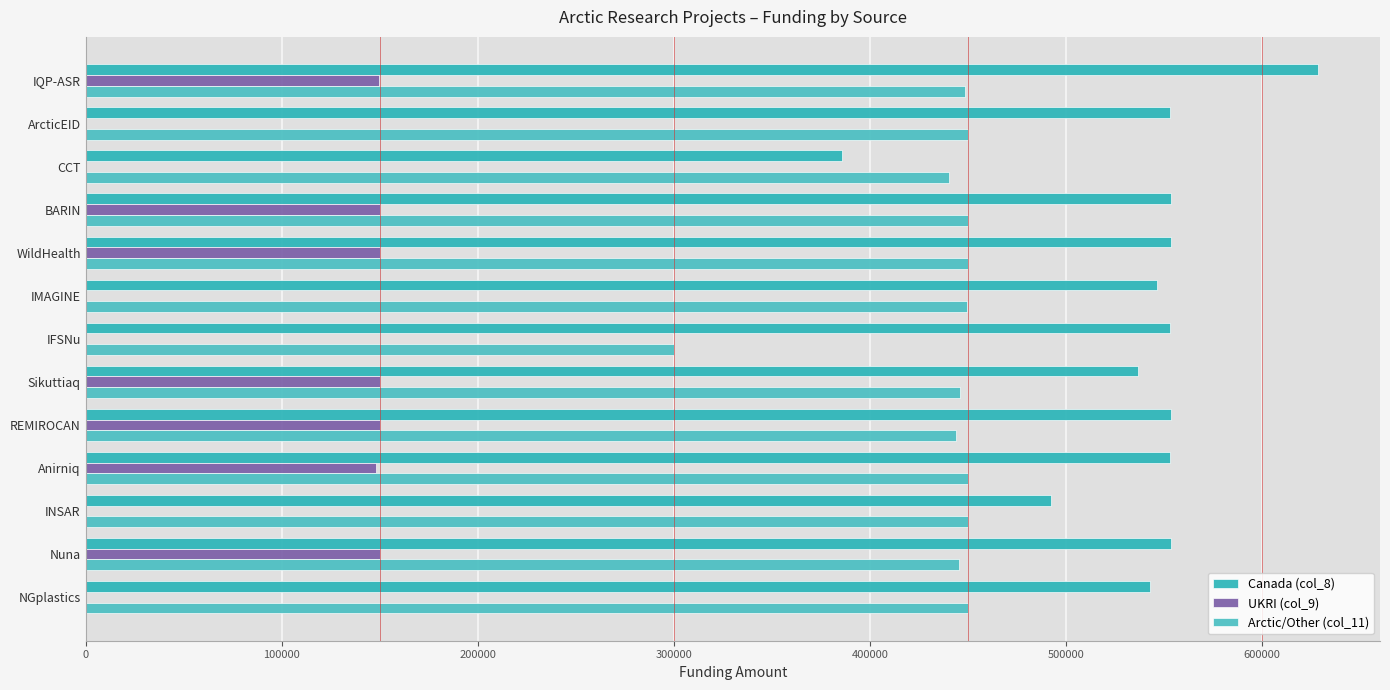

How many series are shown in this chart?

3